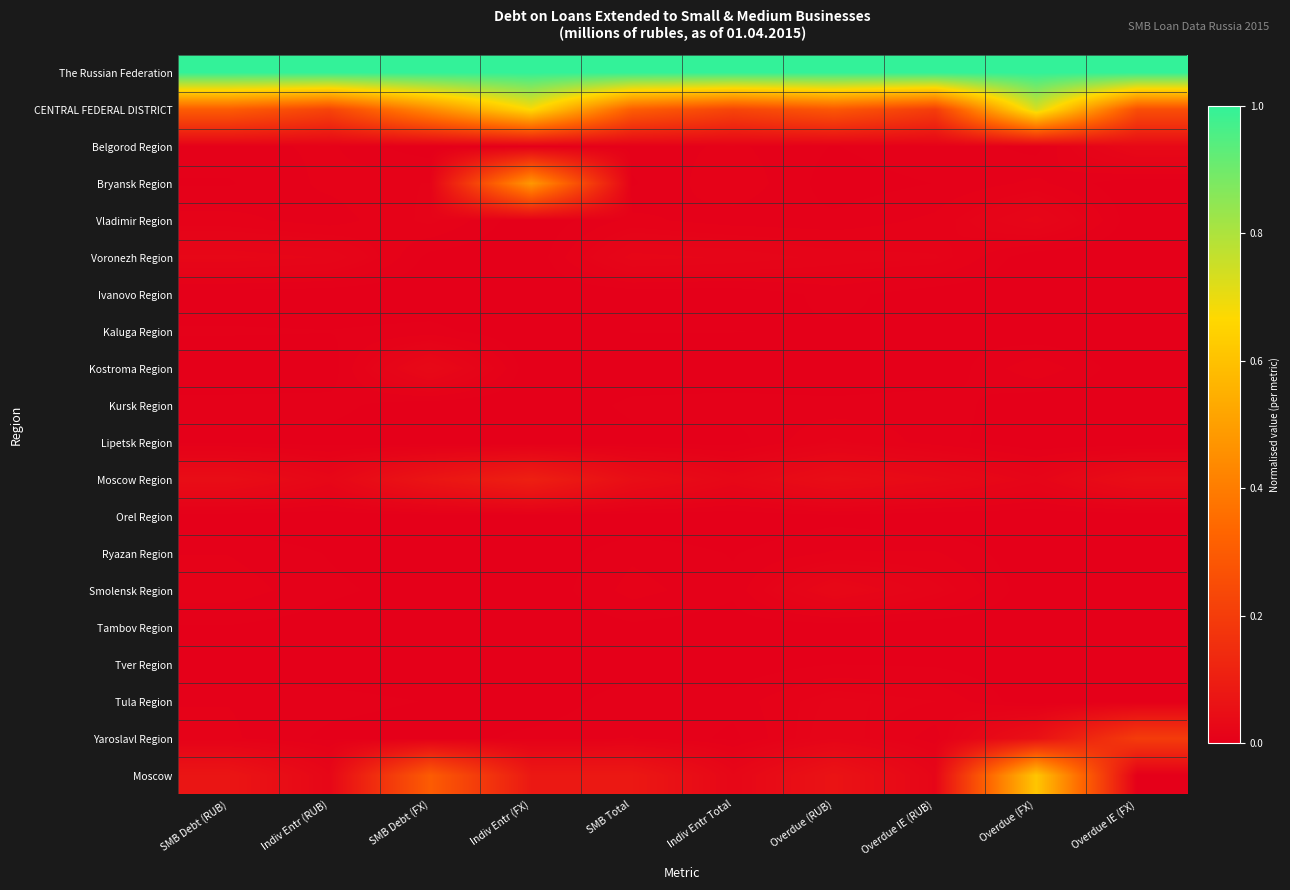

Count the number of data series in this chart.

20